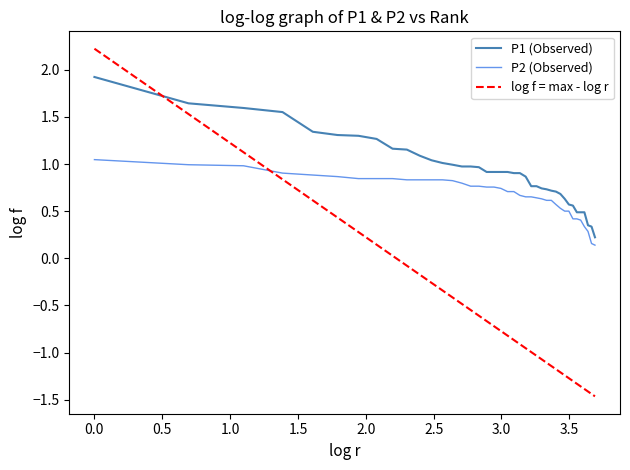

How many times do P1 (Observed) and log f = max - log r cross each other?

1